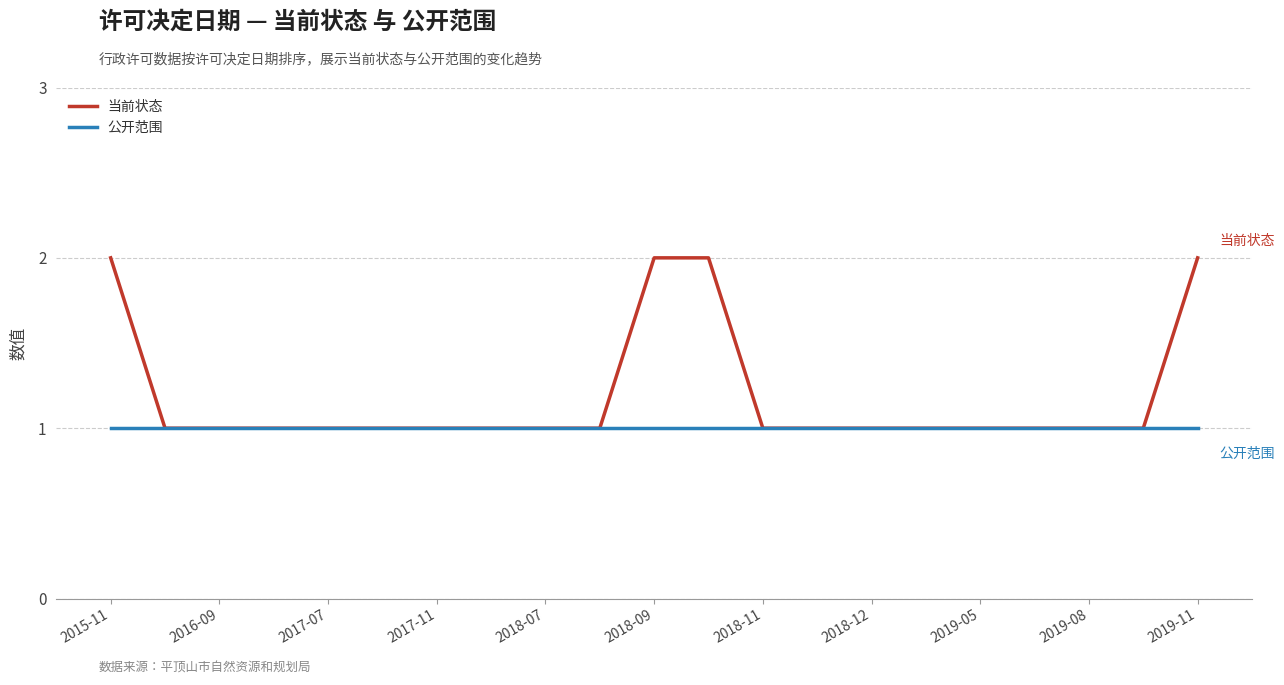

Which series has the largest total across all categories?

当前状态